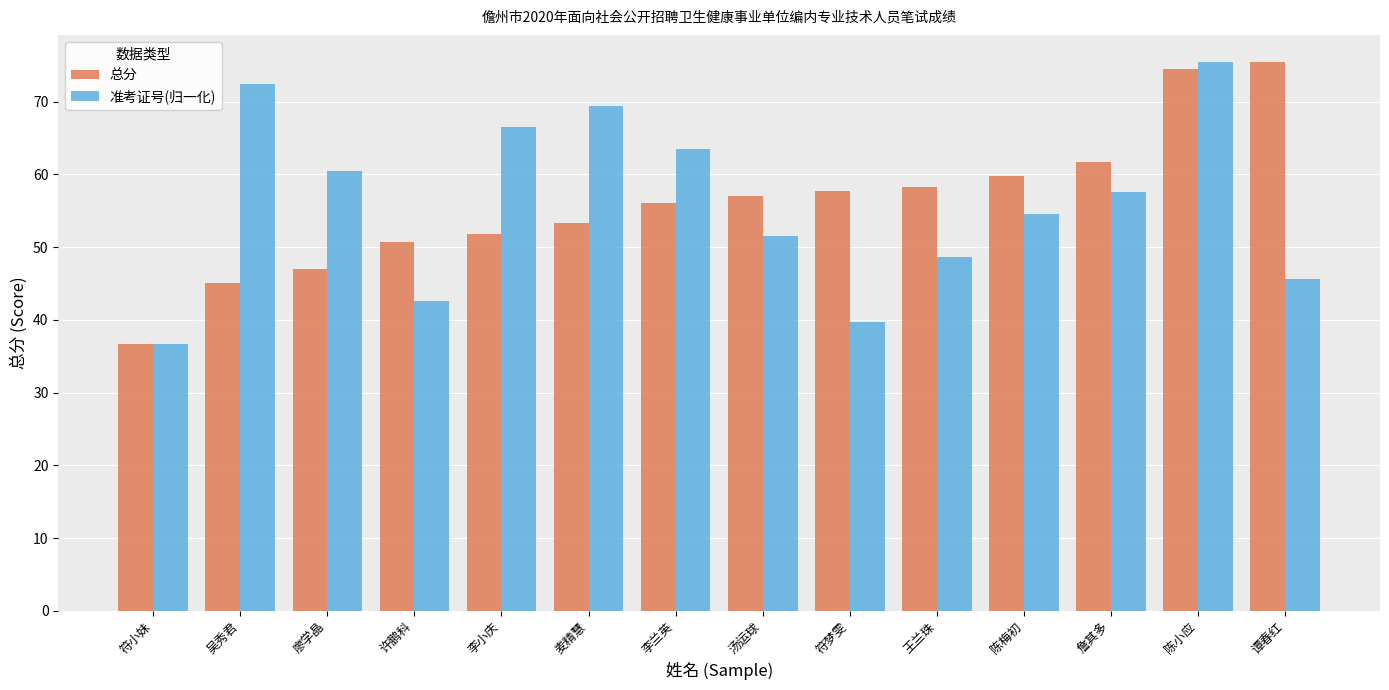

How many bars are there in total?

28